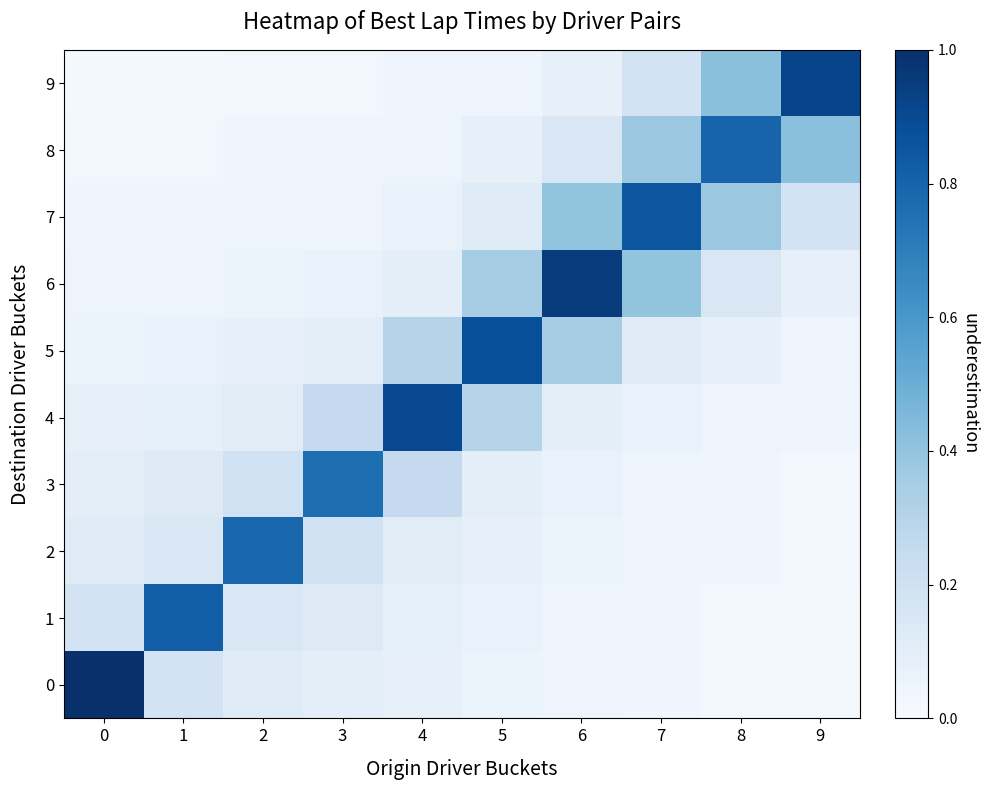

Reading left to right, list all the values displayed in this chart.

0: 0=1.0	1=0.2	2=0.1	3=0.1	4=0.1	5=0.1	6=0.1	7=0.0	8=0.0	9=0.0
1: 0=0.2	1=0.8	2=0.1	3=0.1	4=0.1	5=0.1	6=0.1	7=0.0	8=0.0	9=0.0
2: 0=0.1	1=0.1	2=0.8	3=0.2	4=0.1	5=0.1	6=0.1	7=0.1	8=0.0	9=0.0
3: 0=0.1	1=0.1	2=0.2	3=0.8	4=0.2	5=0.1	6=0.1	7=0.1	8=0.0	9=0.0
4: 0=0.1	1=0.1	2=0.1	3=0.2	4=0.9	5=0.3	6=0.1	7=0.1	8=0.1	9=0.0
5: 0=0.1	1=0.1	2=0.1	3=0.1	4=0.3	5=0.9	6=0.3	7=0.1	8=0.1	9=0.1
6: 0=0.1	1=0.1	2=0.1	3=0.1	4=0.1	5=0.3	6=0.9	7=0.4	8=0.1	9=0.1
7: 0=0.0	1=0.0	2=0.1	3=0.1	4=0.1	5=0.1	6=0.4	7=0.8	8=0.4	9=0.2
8: 0=0.0	1=0.0	2=0.0	3=0.0	4=0.1	5=0.1	6=0.1	7=0.4	8=0.8	9=0.4
9: 0=0.0	1=0.0	2=0.0	3=0.0	4=0.0	5=0.1	6=0.1	7=0.2	8=0.4	9=0.9